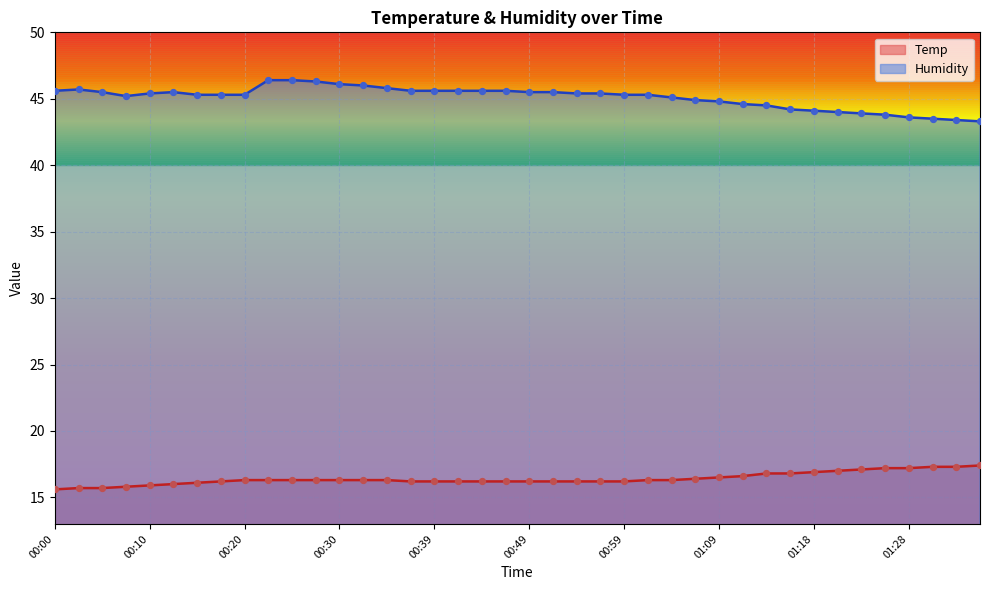

Which series has the widest spread of Y values?

Humidity